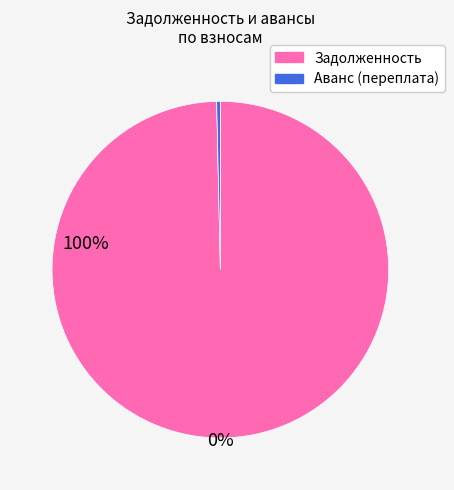

Is there a majority slice in this chart?

Yes